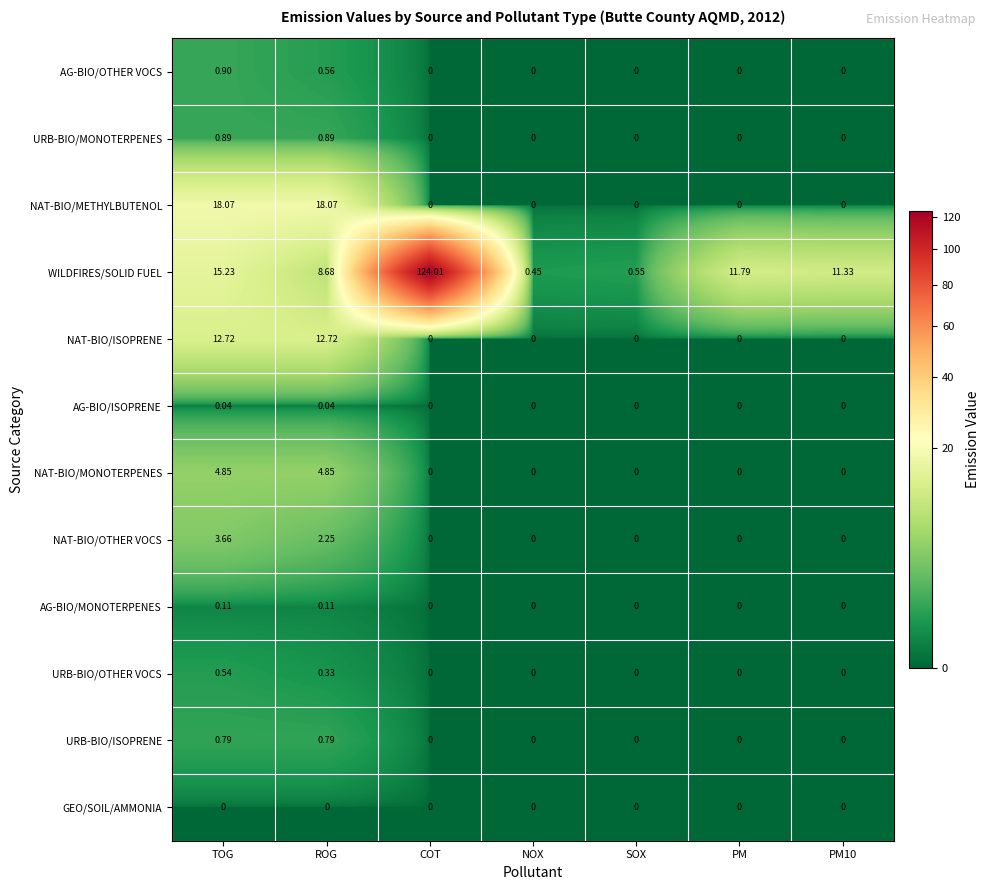

At which category is the sum across all series the highest?

COT